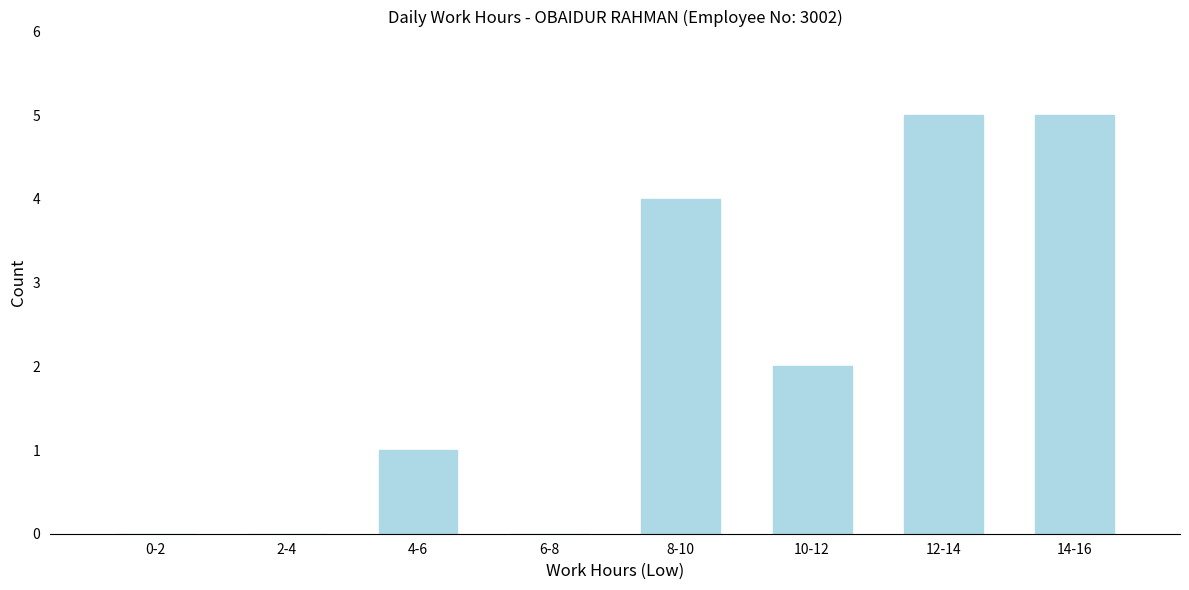

Reading left to right, what are all the values shown in this chart?

0-2=0	2-4=0	4-6=1	6-8=0	8-10=4	10-12=2	12-14=5	14-16=5